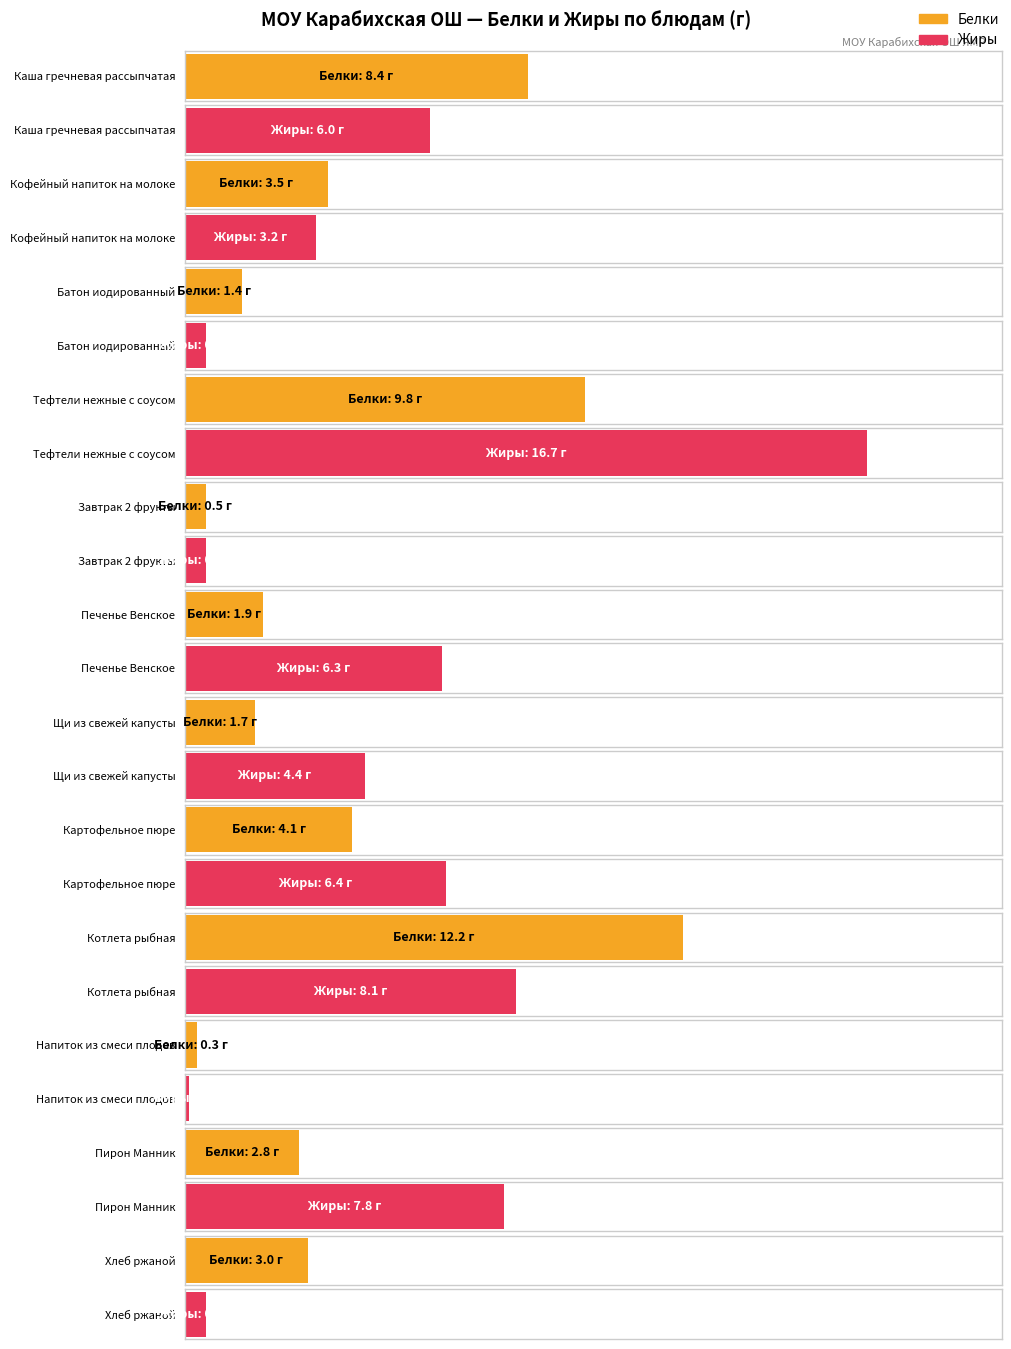

Reading left to right, transcribe all the data shown in this chart.

Белки: Каша гречневая рассыпчатая=8.4	Кофейный напиток на молоке=3.5	Батон иодированный=1.4	Тефтели нежные с соусом=9.8	Завтрак 2 фрукты=0.5	Печенье Венское=1.9	Щи из свежей капусты=1.7	Картофельное пюре=4.1	Котлета рыбная=12.2	Напиток из смеси плодов=0.3	Пирон Манник=2.8	Хлеб ржаной=3.0
Жиры: Каша гречневая рассыпчатая=6.0	Кофейный напиток на молоке=3.2	Батон иодированный=0.5	Тефтели нежные с соусом=16.7	Завтрак 2 фрукты=0.5	Печенье Венское=6.3	Щи из свежей капусты=4.4	Картофельное пюре=6.4	Котлета рыбная=8.1	Напиток из смеси плодов=0.1	Пирон Манник=7.8	Хлеб ржаной=0.5